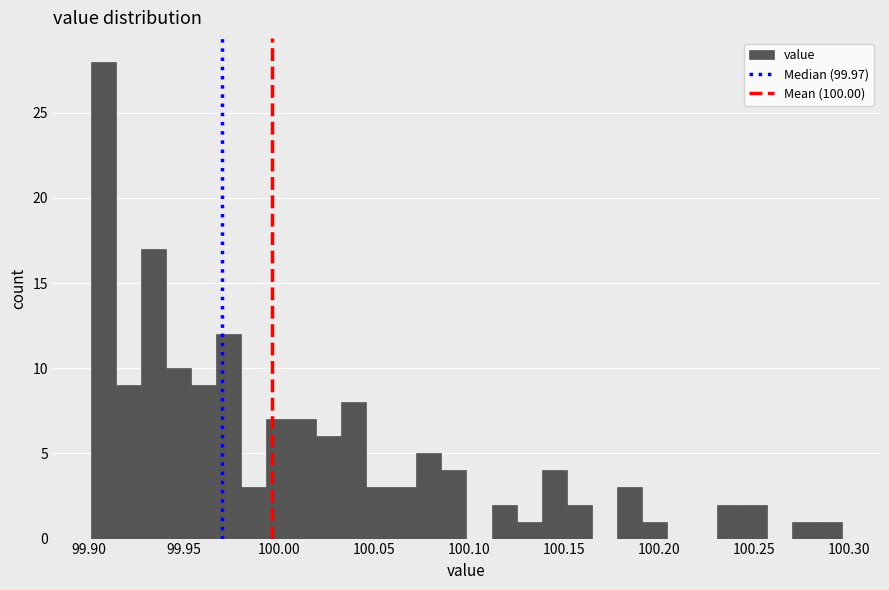

Read against the x-axis, roughly where is the centre of the tallest bar?

99.905